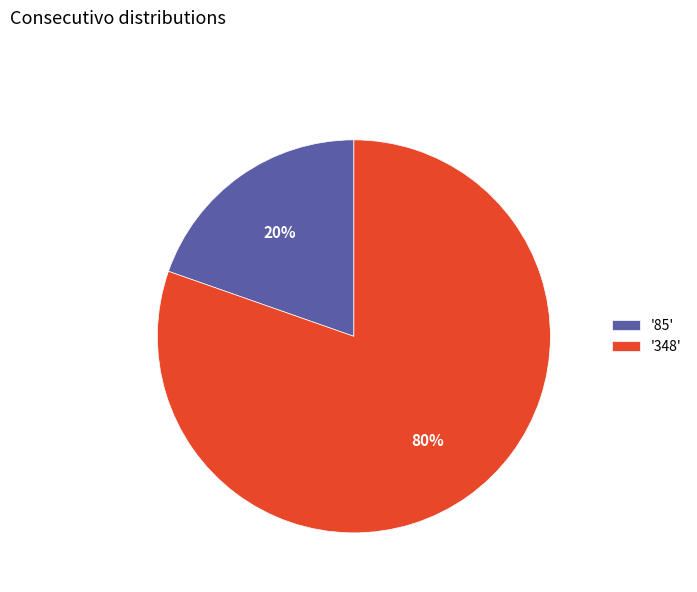

Combined, do '85' and '348' account for over 50%?

Yes